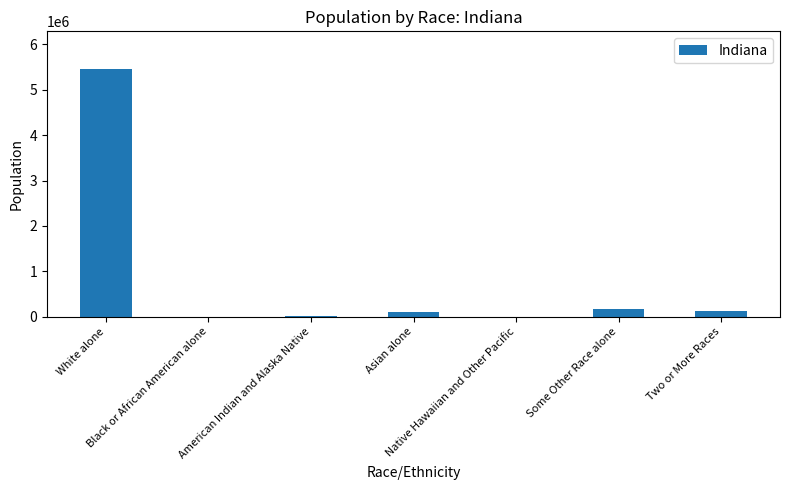

What is the sum of all values?

5892802